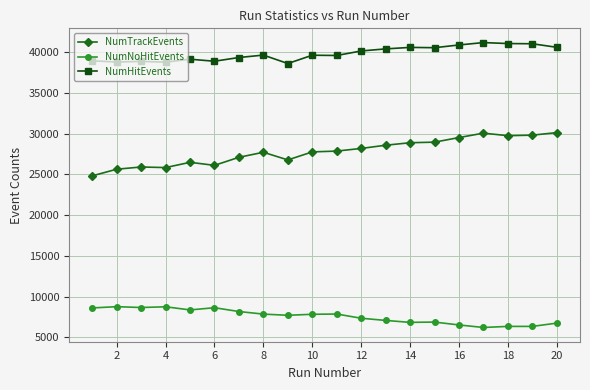

What is the sum of all NumNoHitEvents values?

151656